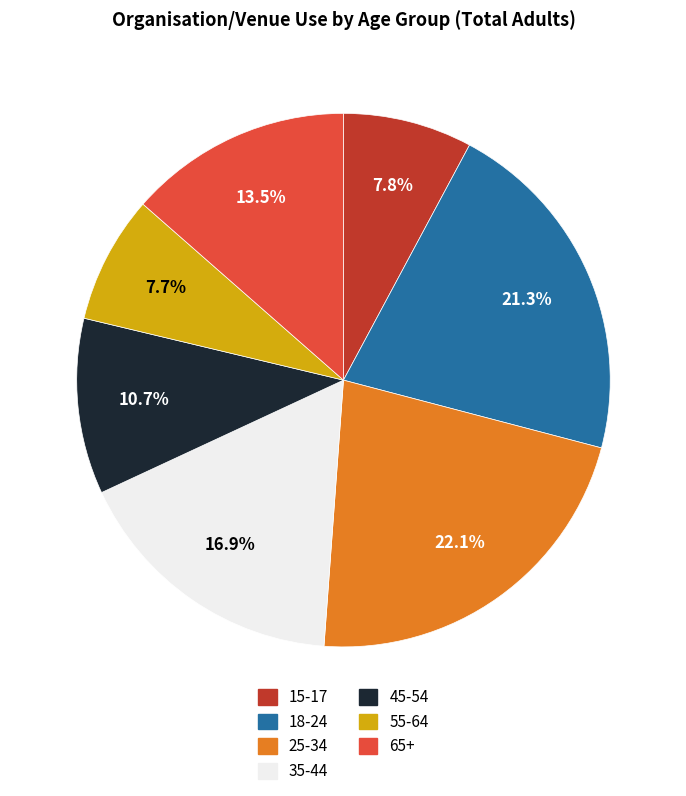

To the nearest percent, what percentage of the pie is 45-54?

11%